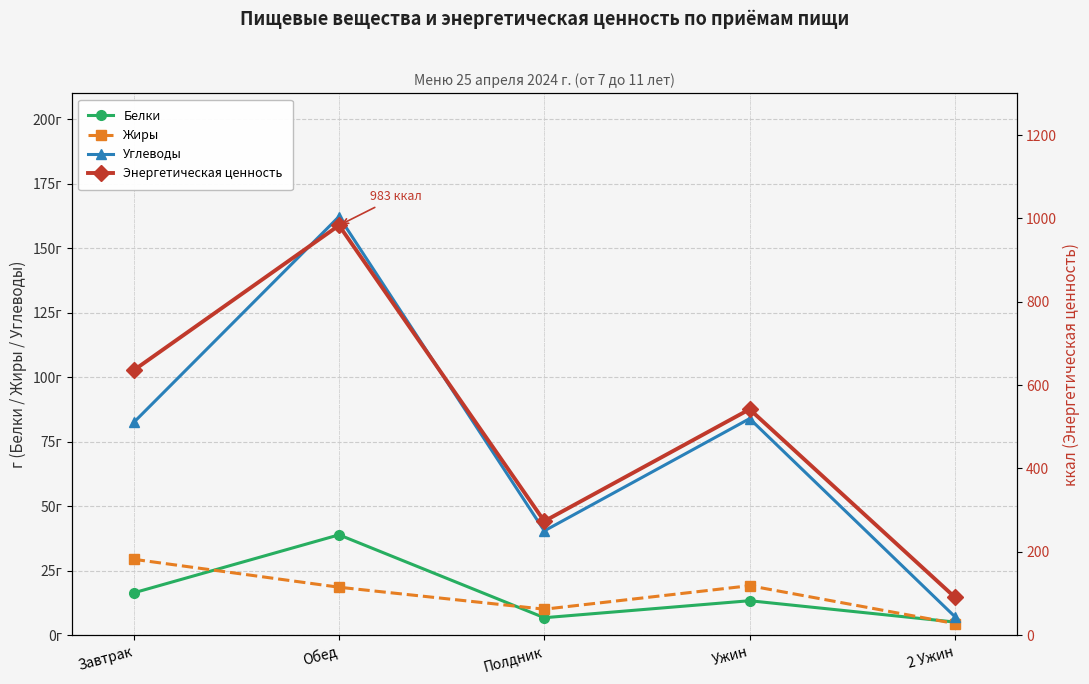

Count the number of categories in the chart.

5